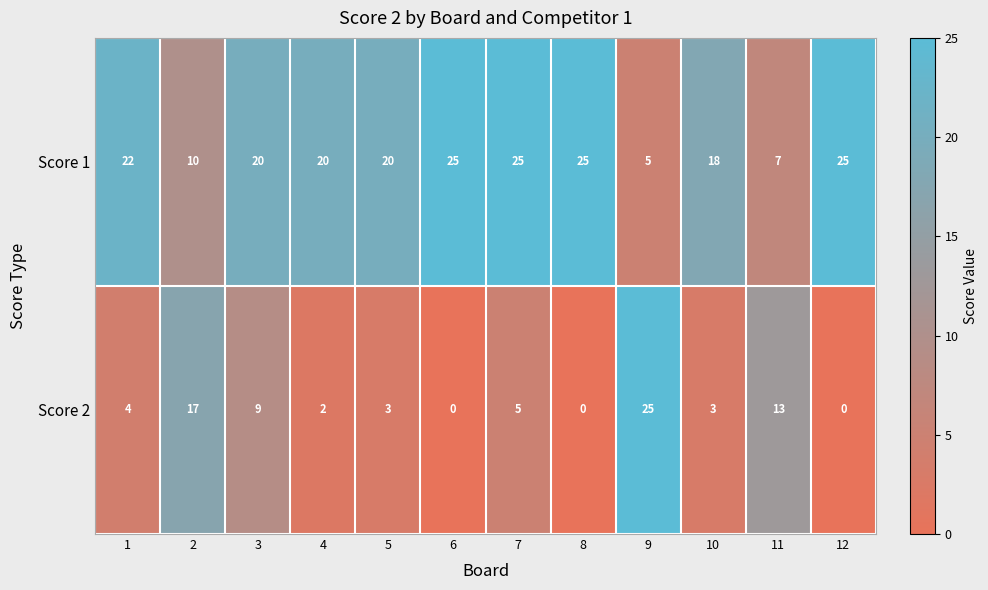

What is the difference between the maximum and minimum values in the Score 1 series?

20